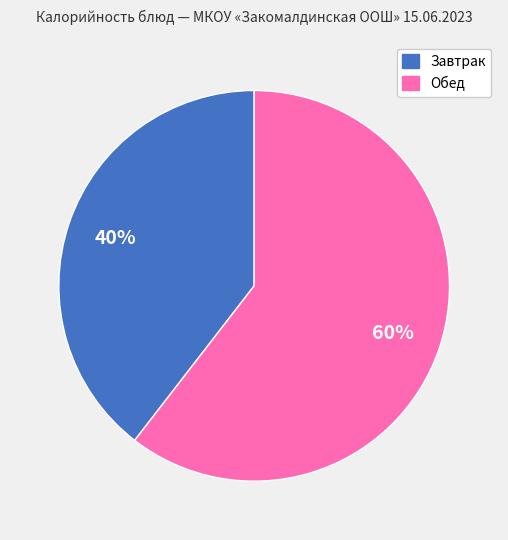

Does any single category account for the majority?

Yes